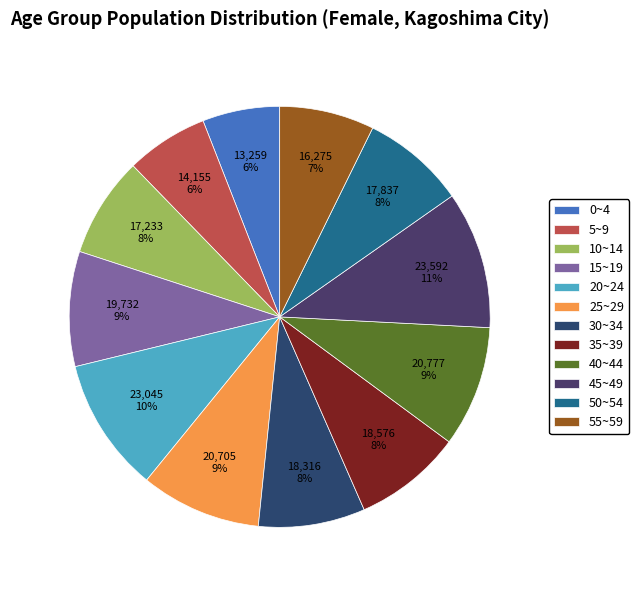

What percentage is NOT represented by 10~14?

92.3%